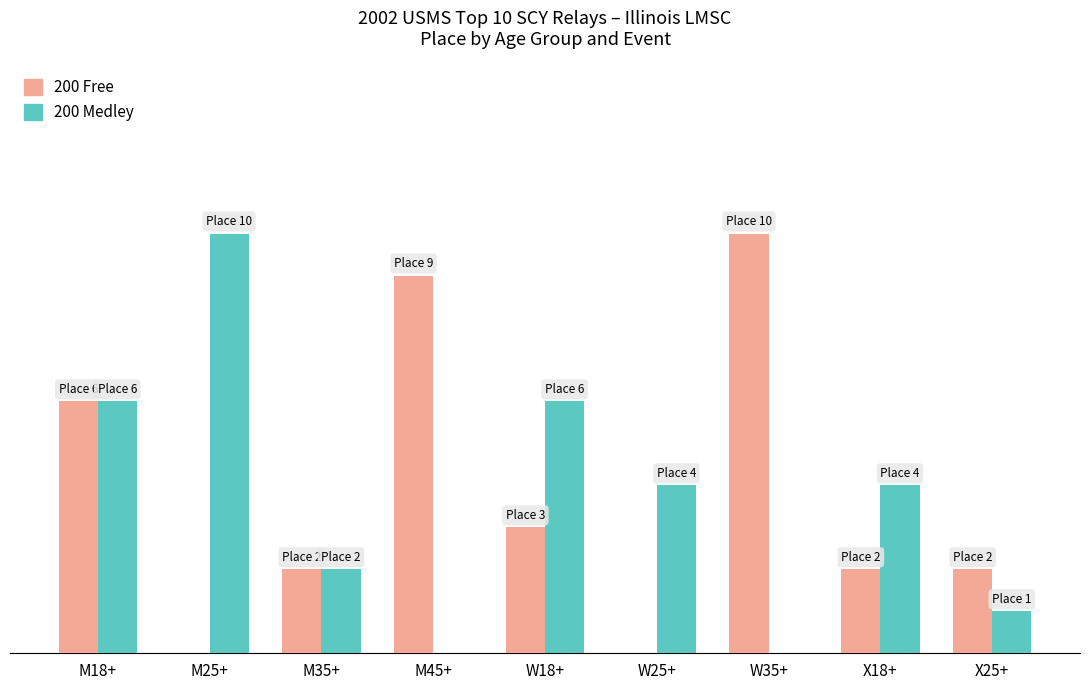

What position from the right is W18+?

5